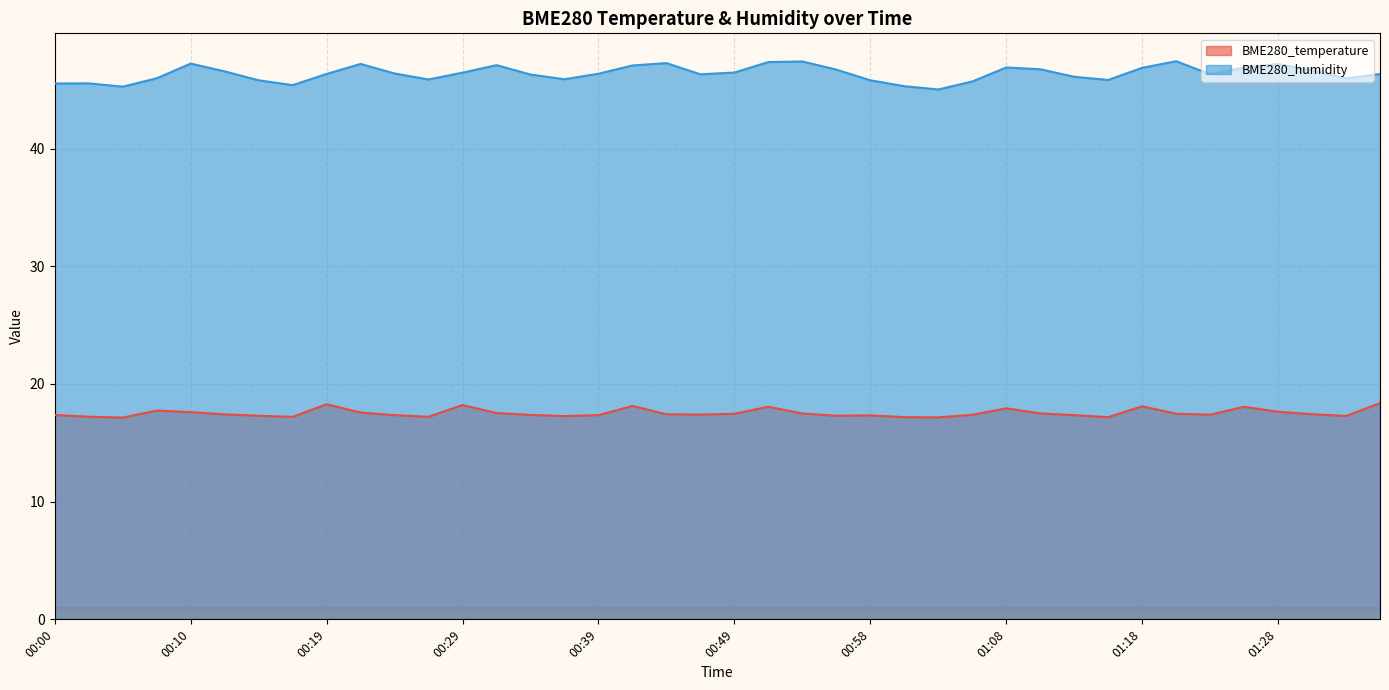

At which category is the sum across all series the highest?

00:51